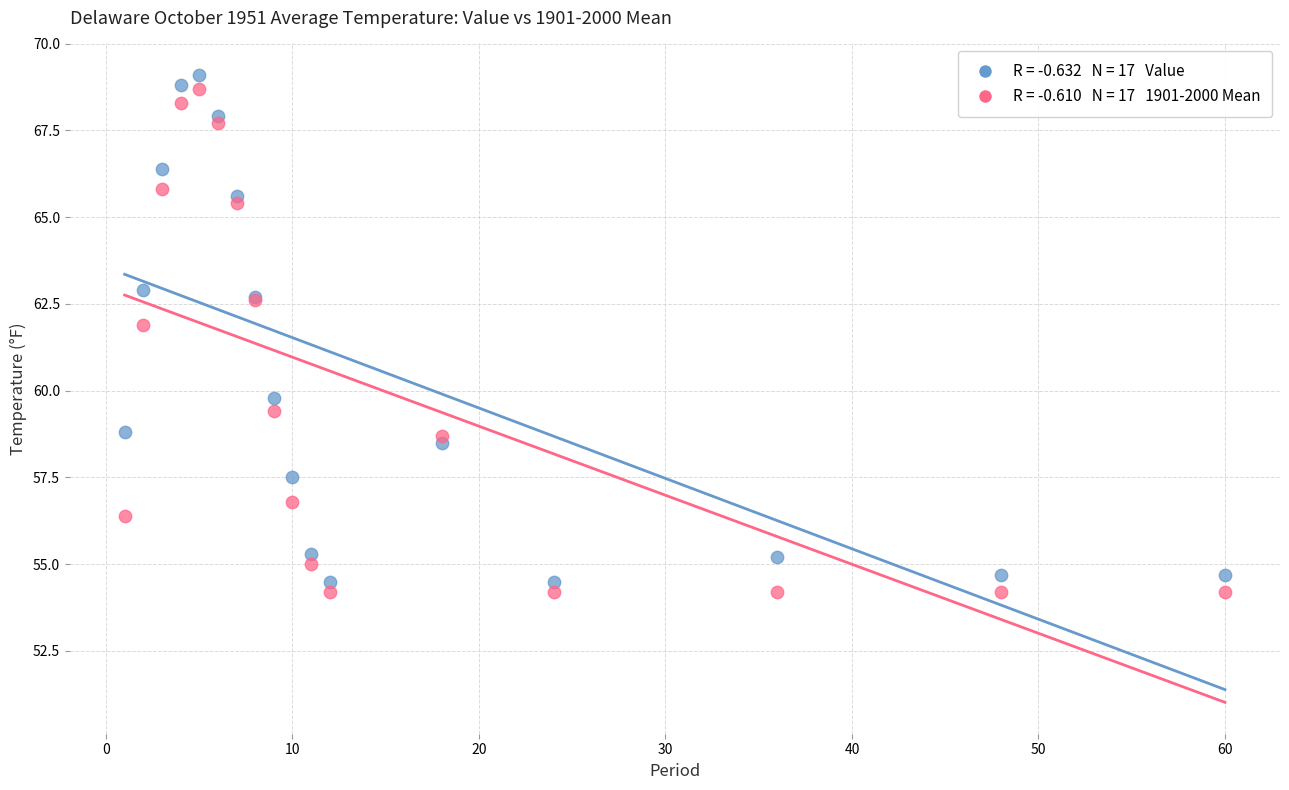

Across all series, what Y value is closest to 61?

61.9